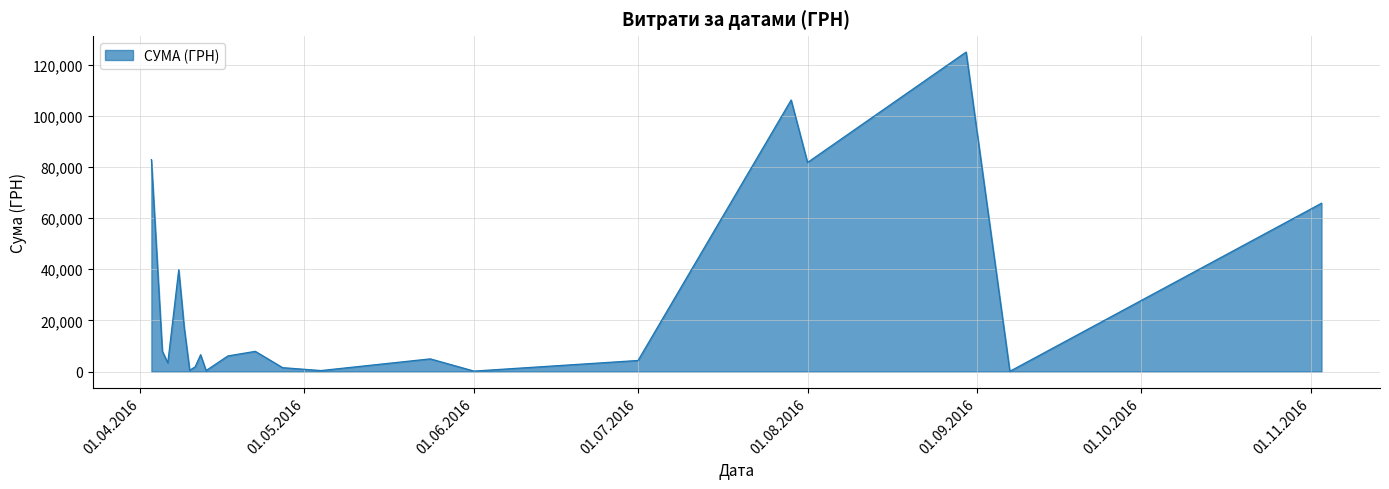

Does the chart have visible grid lines?

Yes